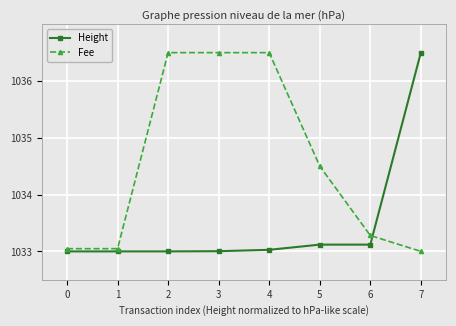

Which series changed the most between 1 and 2?

Fee